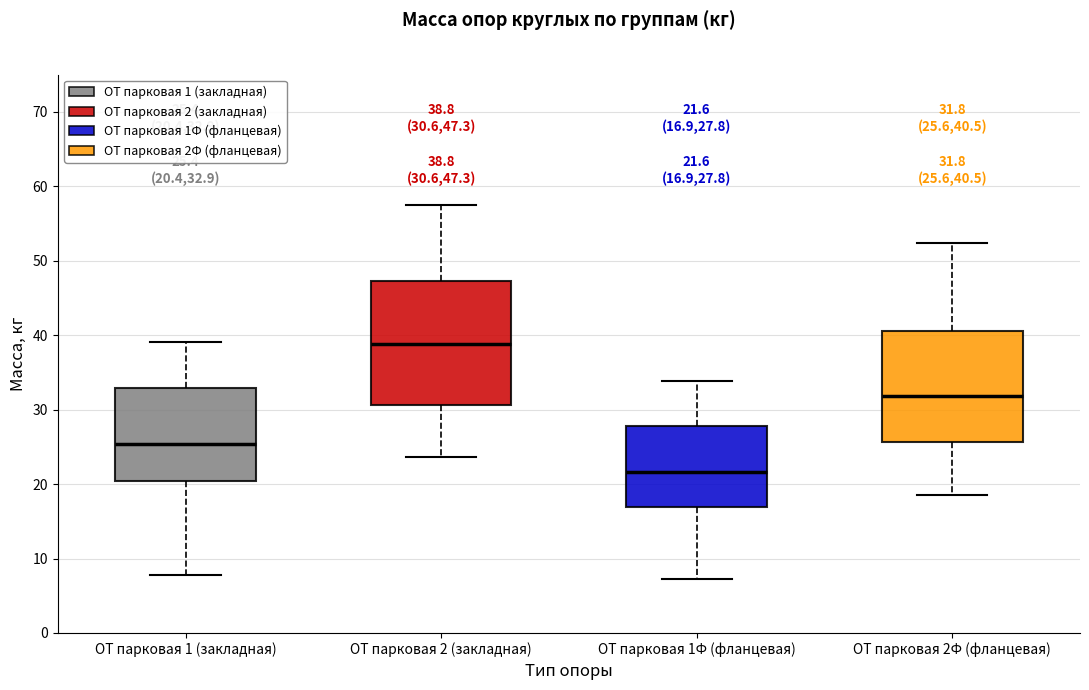

Which box is the tallest, from its lower edge to its upper edge?

ОТ парковая 2 (закладная)